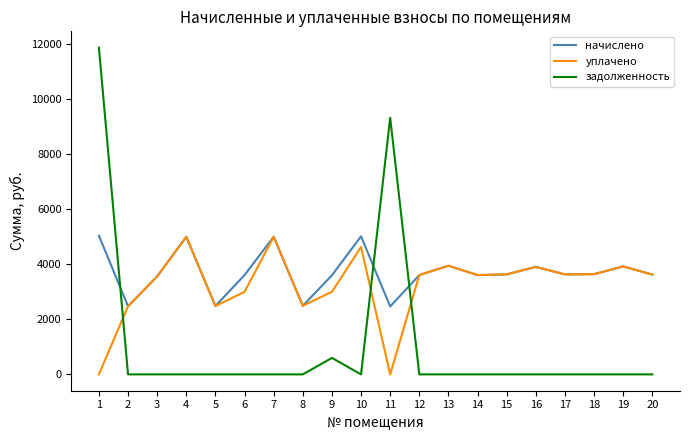

What is the total value across all series at 16?

7816.3